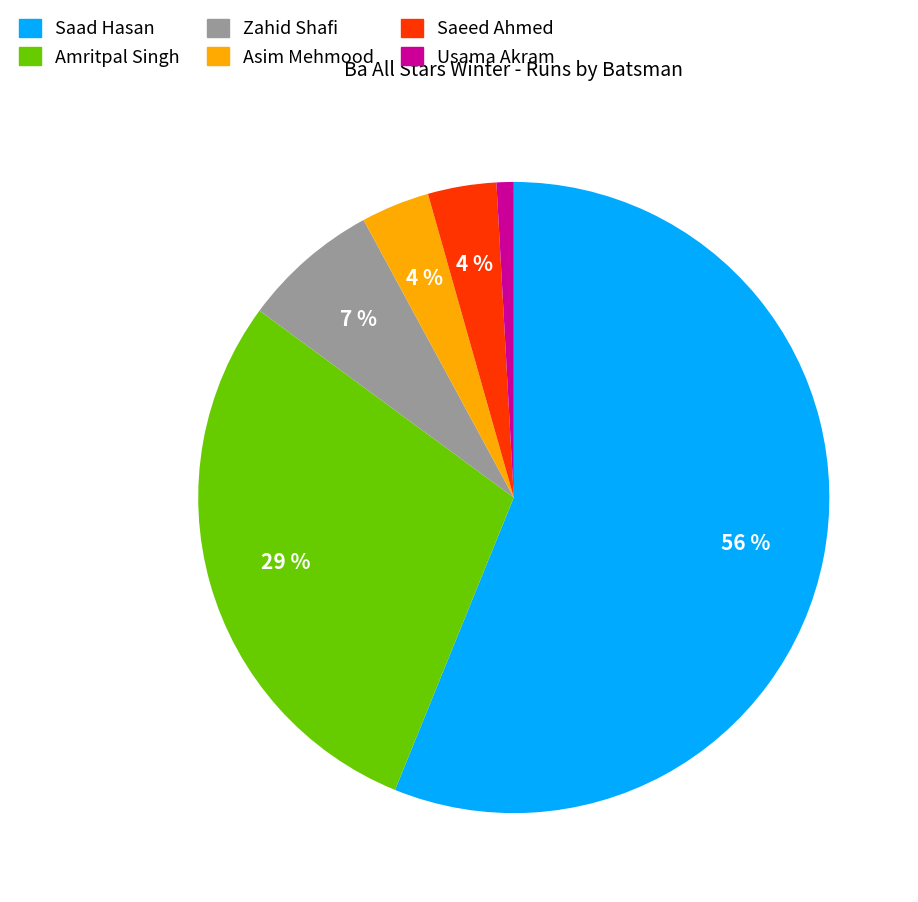

To the nearest percent, what is the average slice percentage?

17%